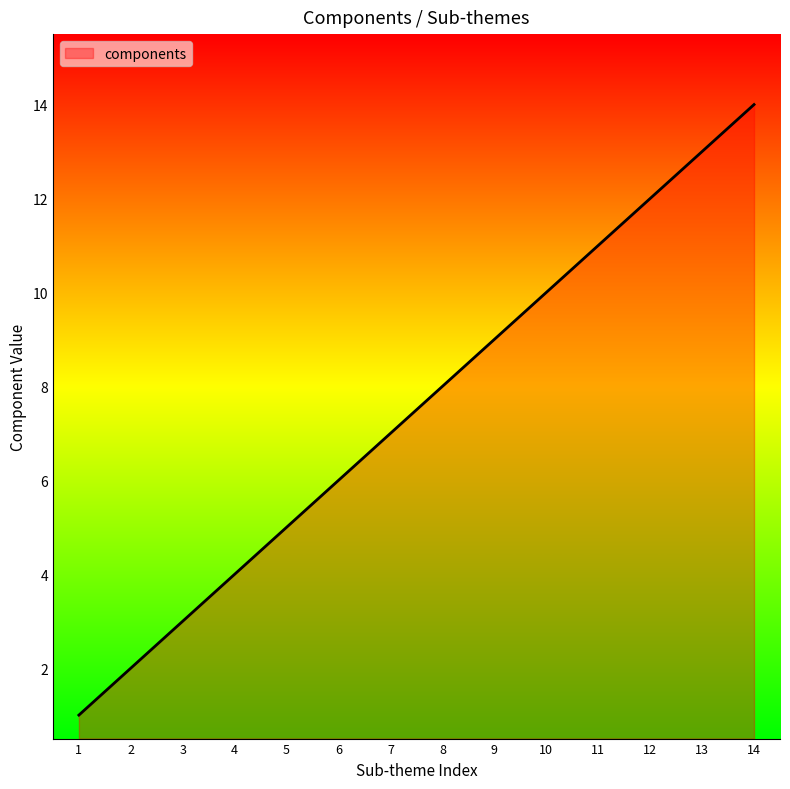

List the labels in order of value, smallest first.

1, 2, 3, 4, 5, 6, 7, 8, 9, 10, 11, 12, 13, 14